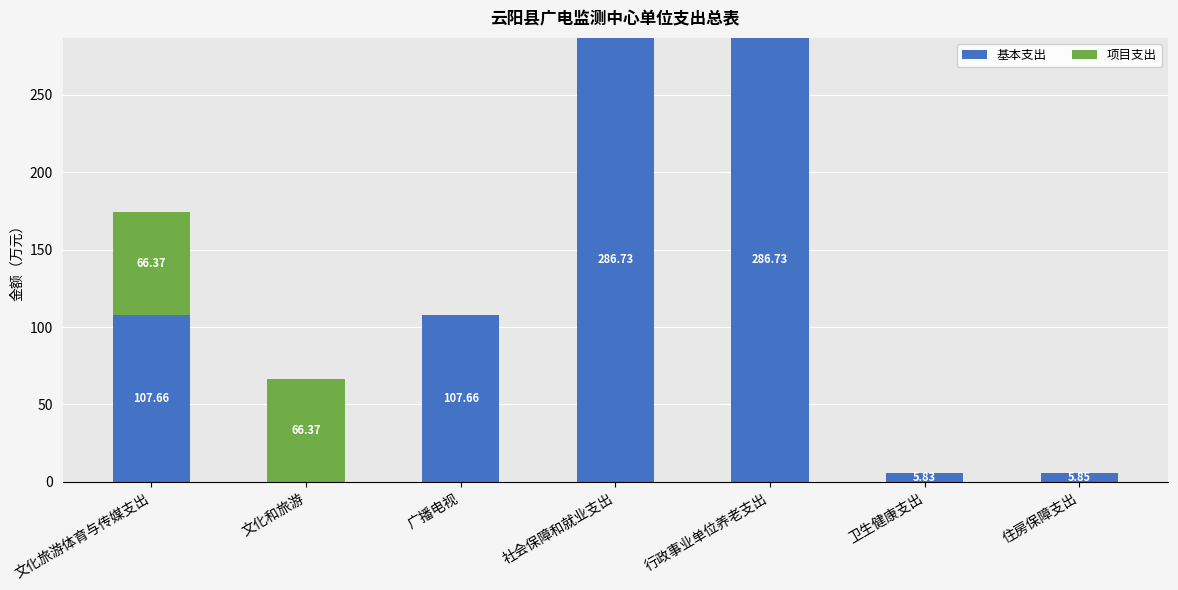

What is the total value across all series at 社会保障和就业支出?

286.7